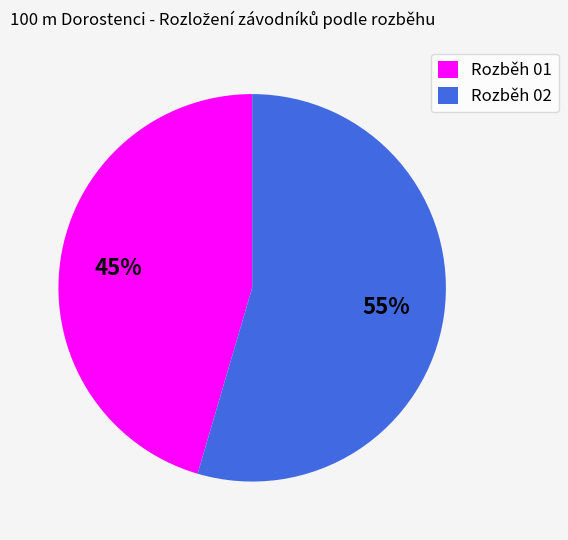

To the nearest percent, what portion does Rozběh 01 represent?

45%